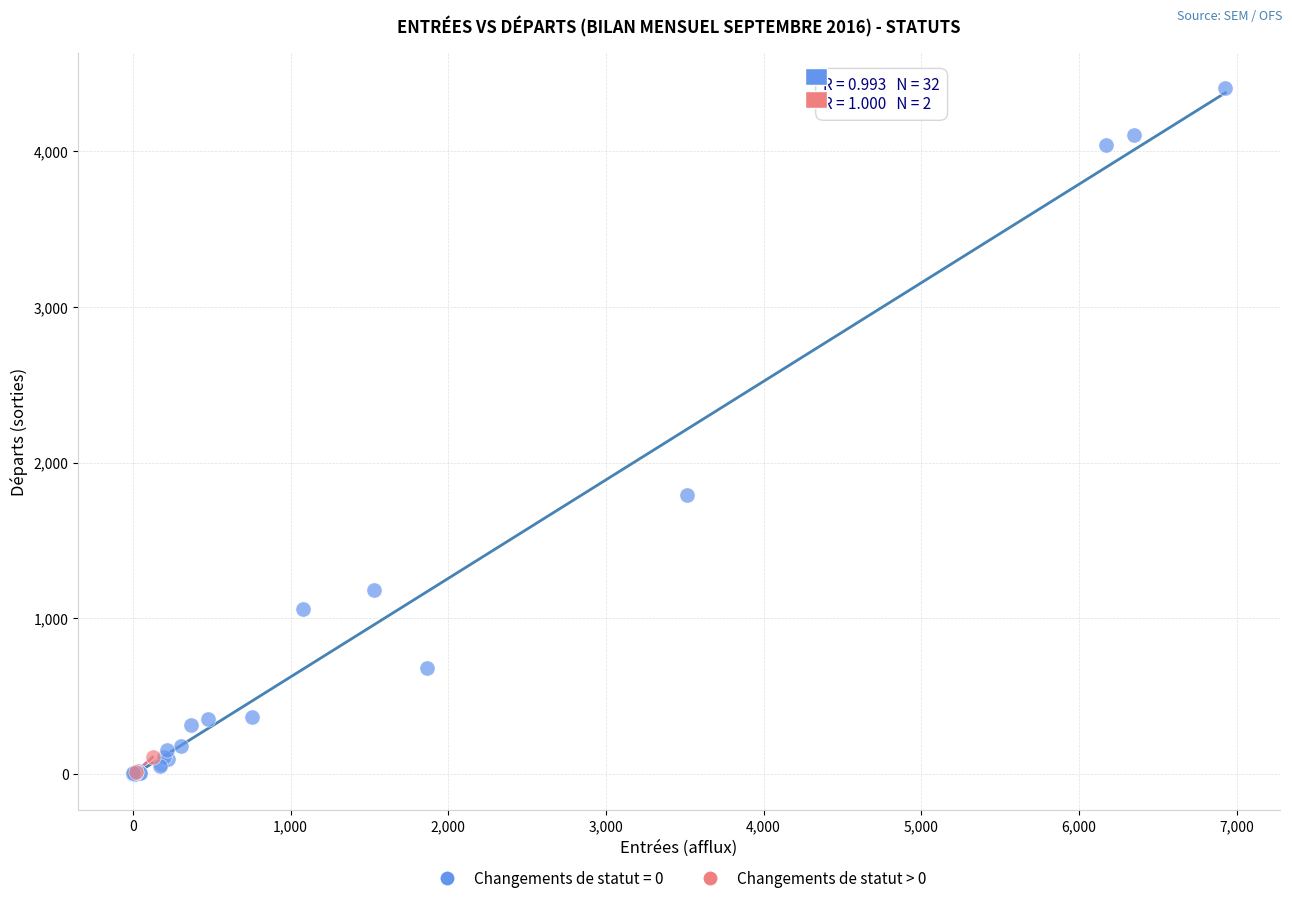

What are all the series names shown in the legend?

Changements de statut = 0, Changements de statut > 0